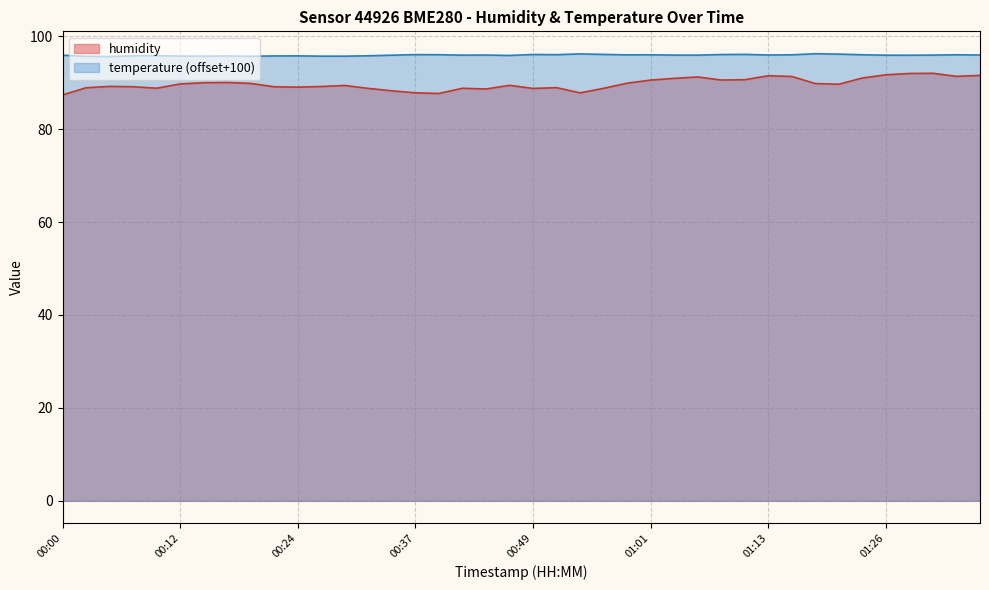

True or false: temperature and humidity intersect in this chart.

False